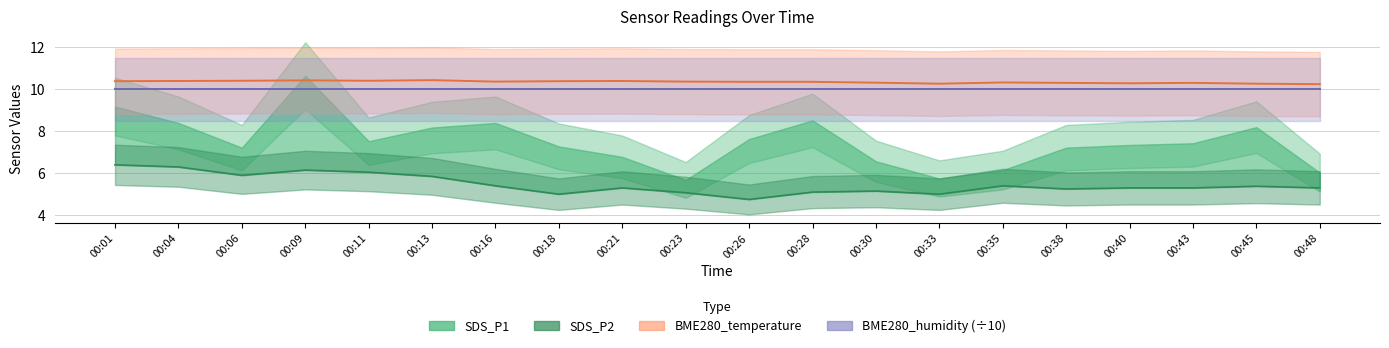

Which category has the highest value in the BME280_humidity (÷10) series?

00:01